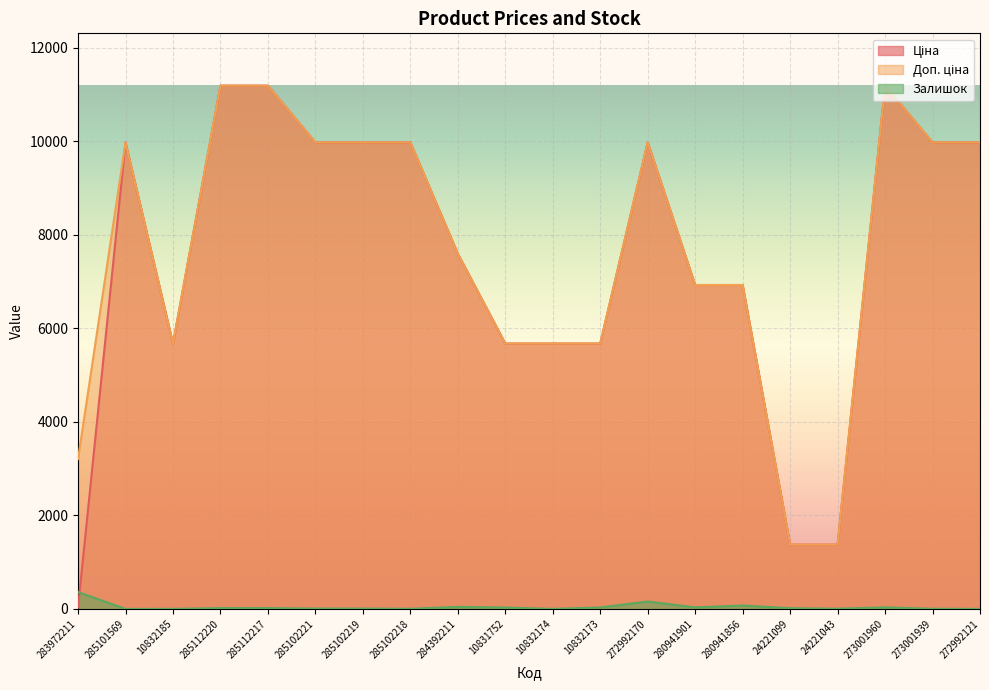

At how many categories does at least one series exceed 9451?

10